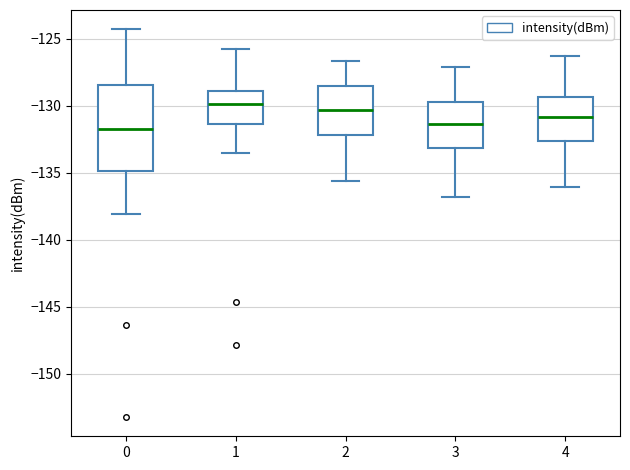

Where does the lower whisker of the box at x = 0 end on the y-axis? The values are not printed on the chart, so give them approximately, as read against the axis.

-138.0